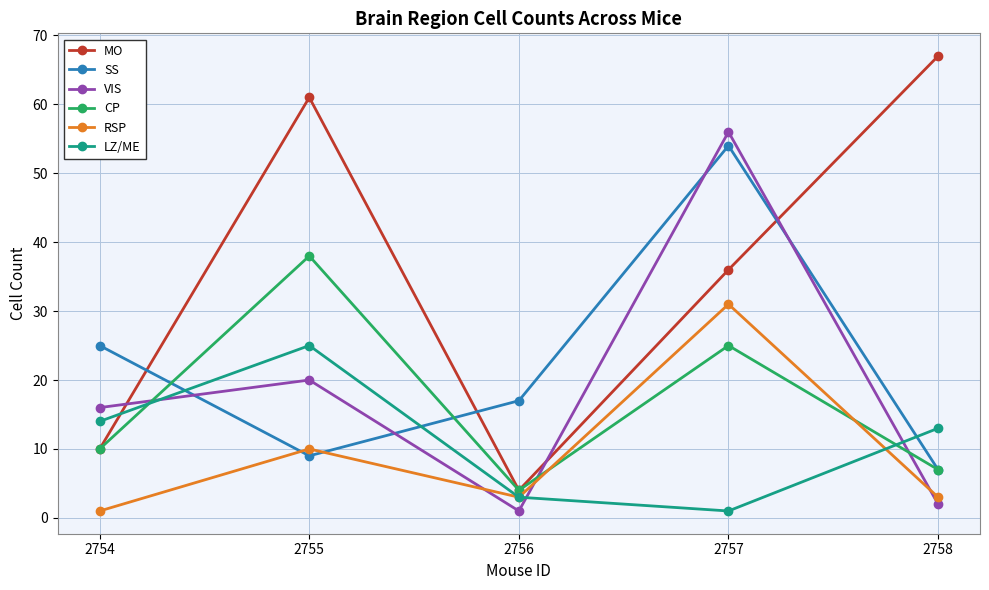

True or false: LZ/ME has more than 0 interior local peaks.

True